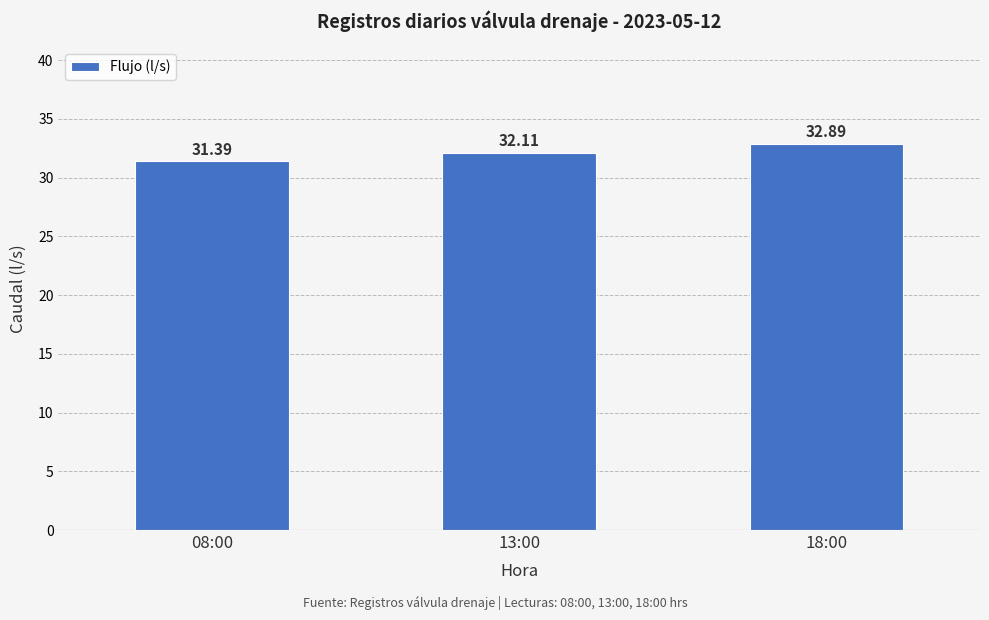

What value does the data have at 08:00?

31.4